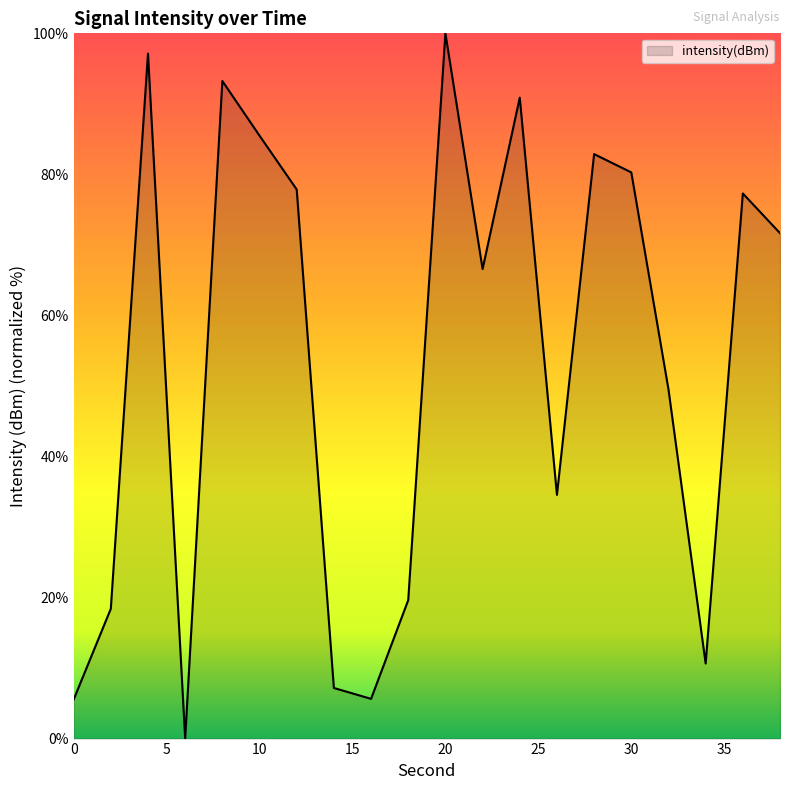

What is the sum of all values?

1074.4